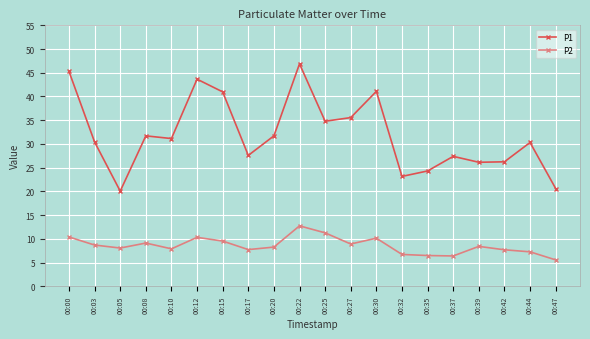

The value of P1 at 00:44 is 30.3. True or false?

True